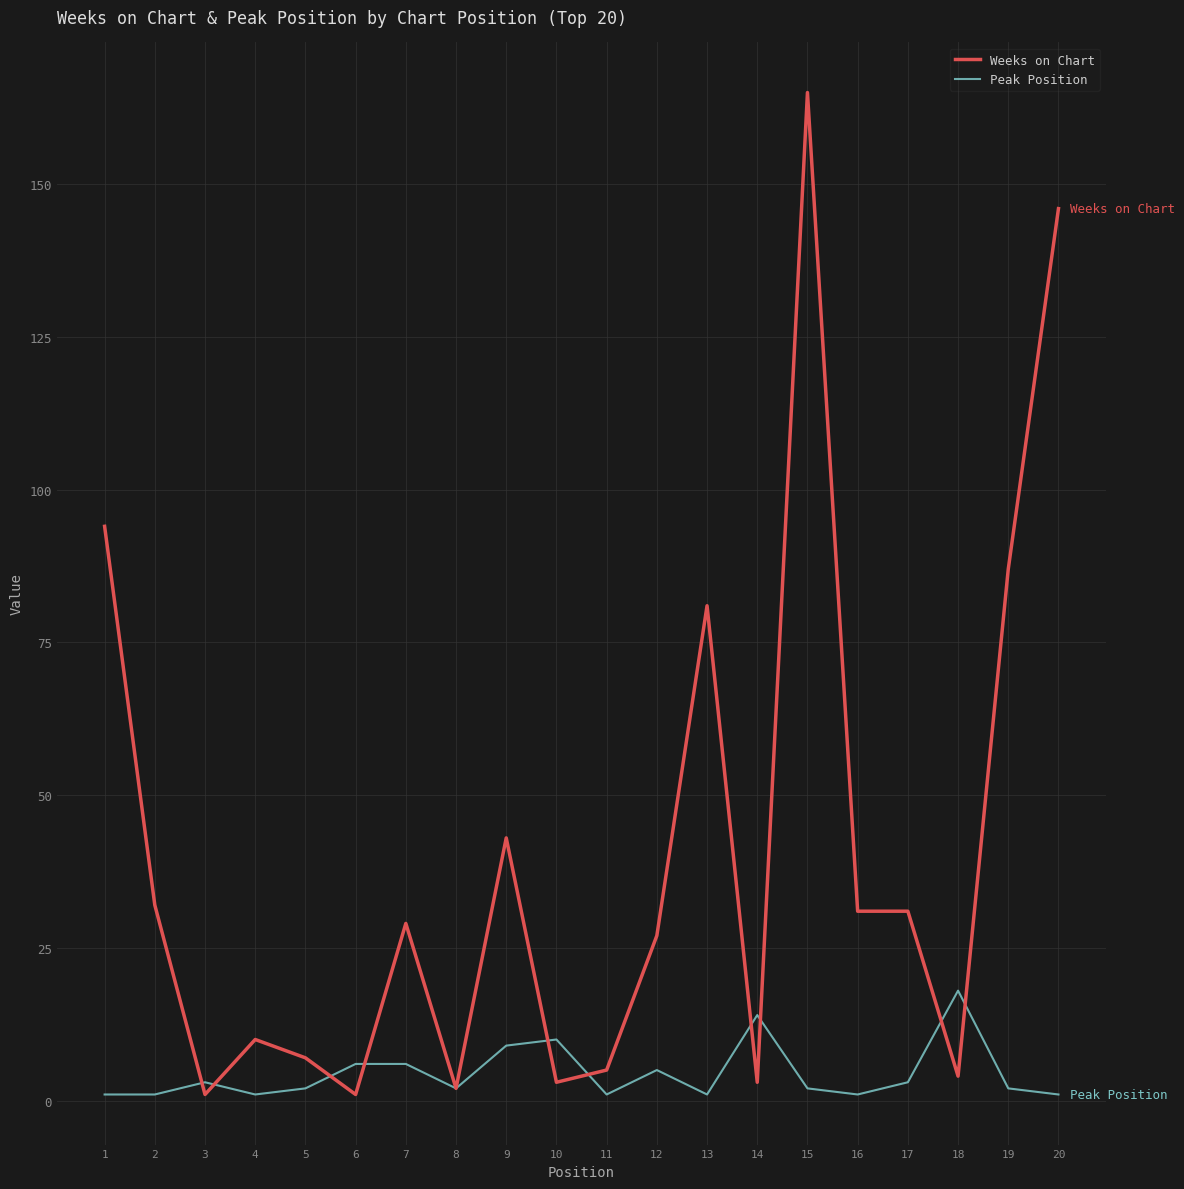

How many values in the Weeks on Chart series are below 29?

10